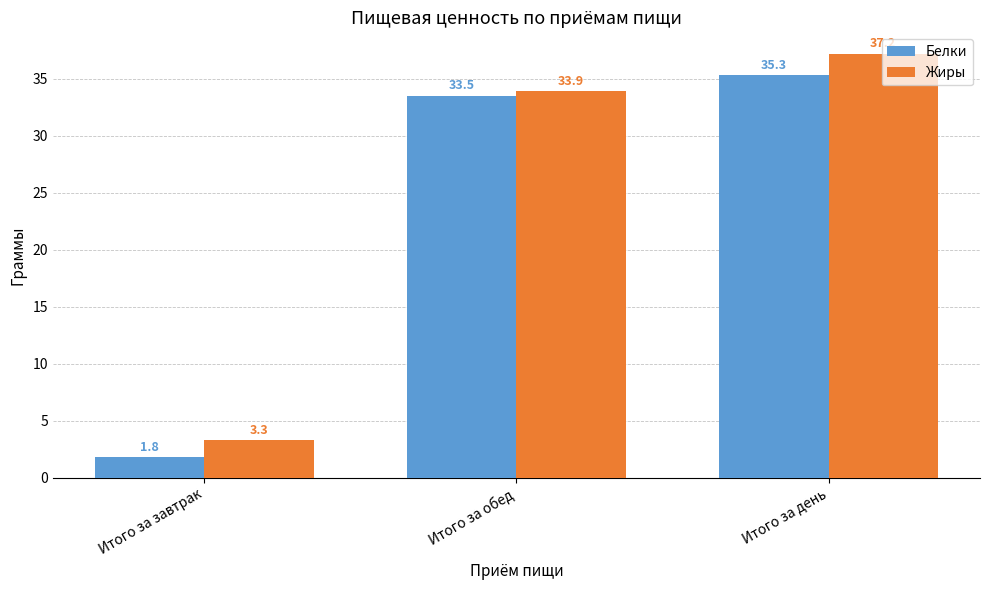

True or false: Жиры has a value of 5.6 at Итого за завтрак.

False